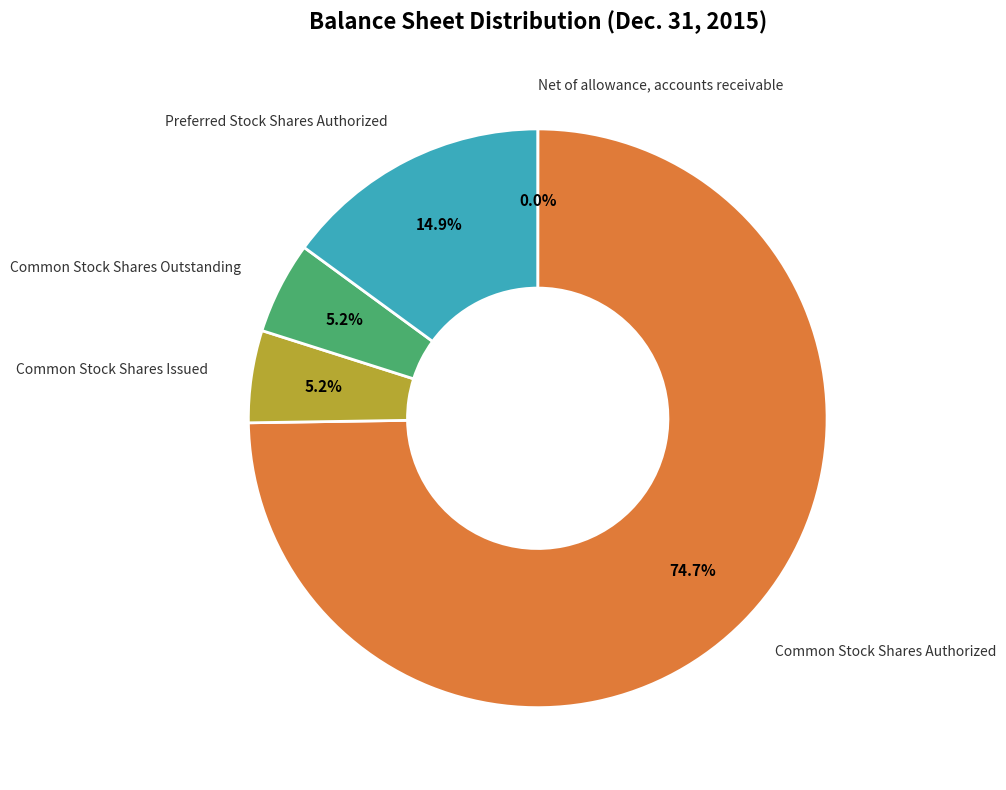

Is there any slice that represents more than half of the pie?

Yes